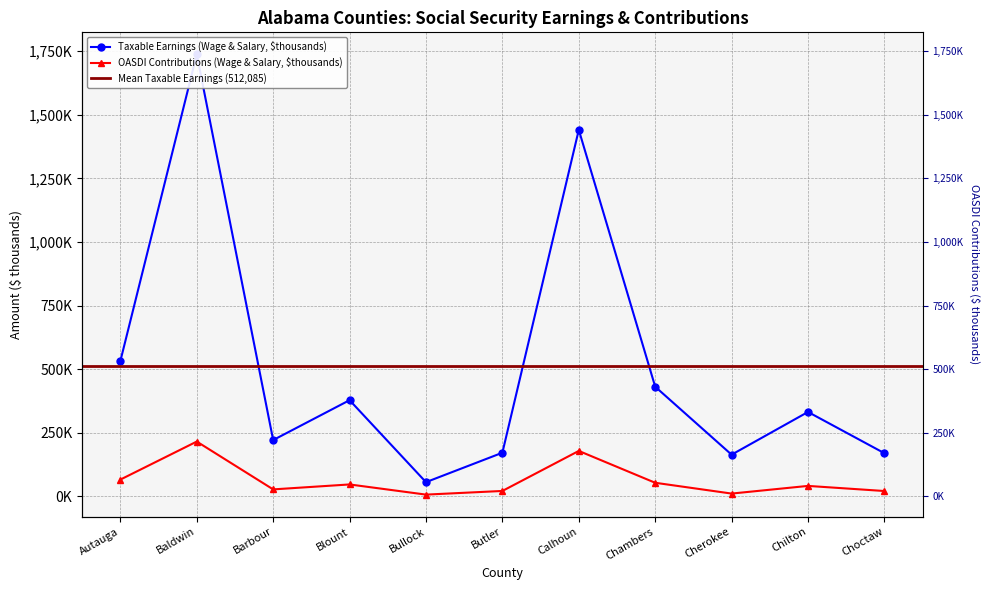

In OASDI Contributions (Wage & Salary, $thousands), how many points are higher than both neighbors (excluding endpoints)?

4